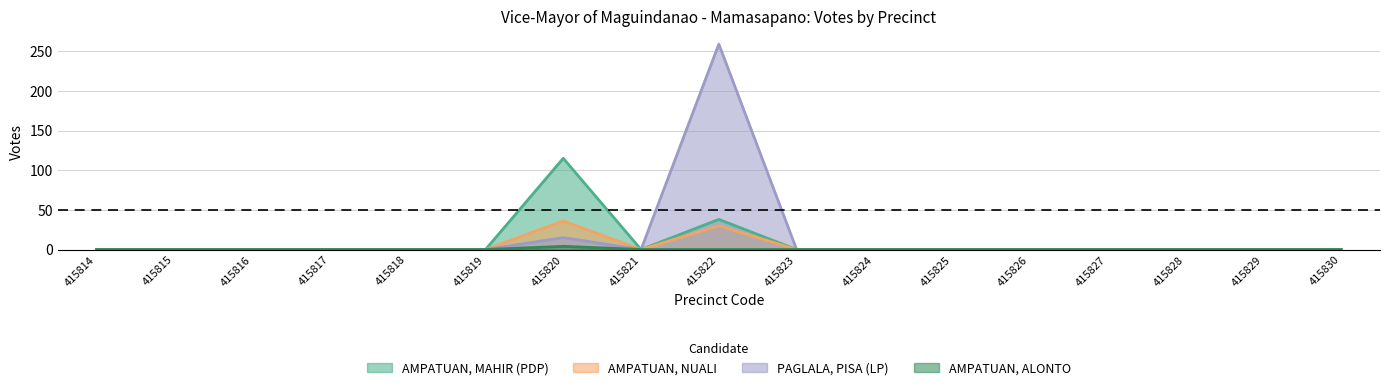

At which category does the chart reach its minimum across all series?

415814